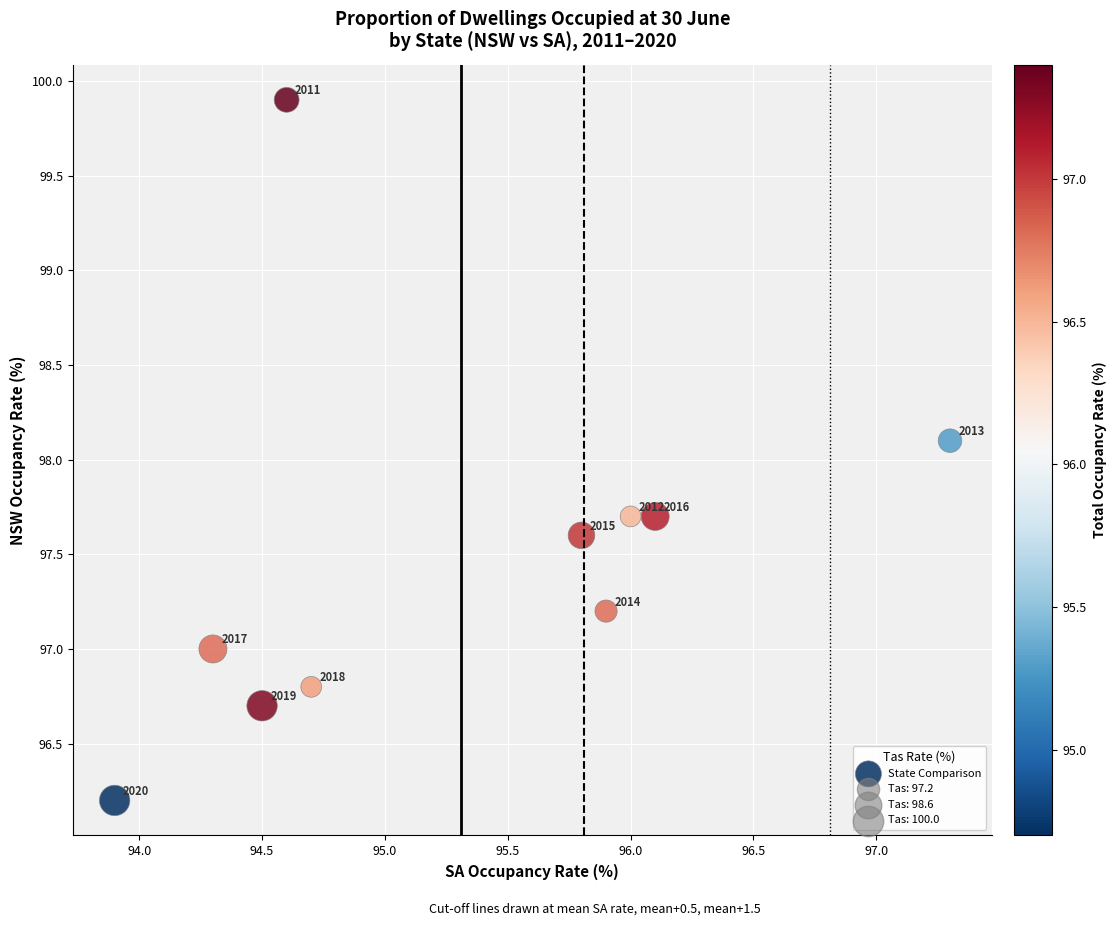

What is the average X value?

95.3